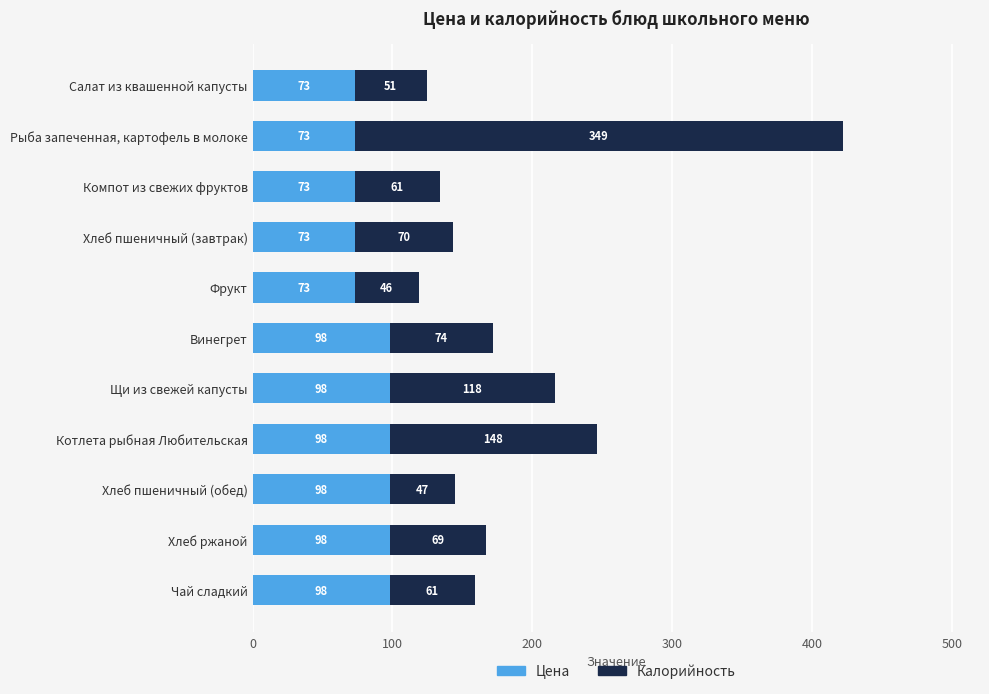

True or false: Цена has a value of 146.7 at Хлеб пшеничный (обед).

False